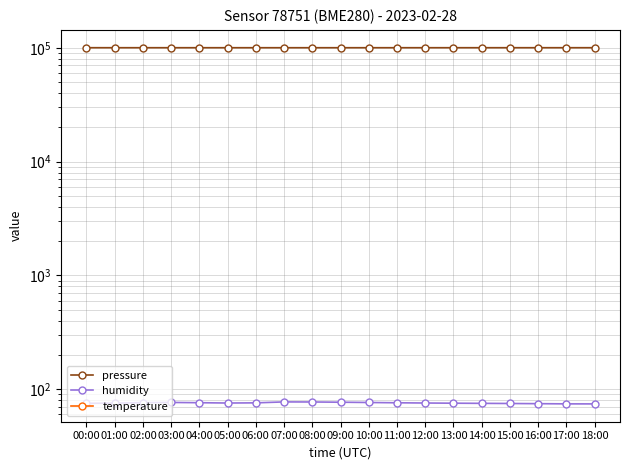

Does the chart have visible grid lines?

Yes